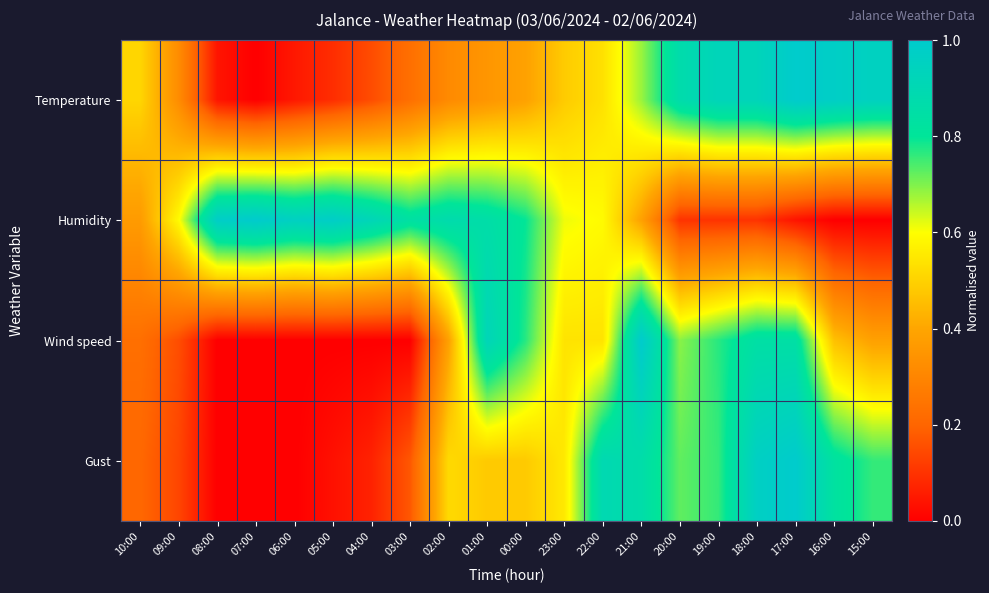

Count the number of data series in this chart.

4